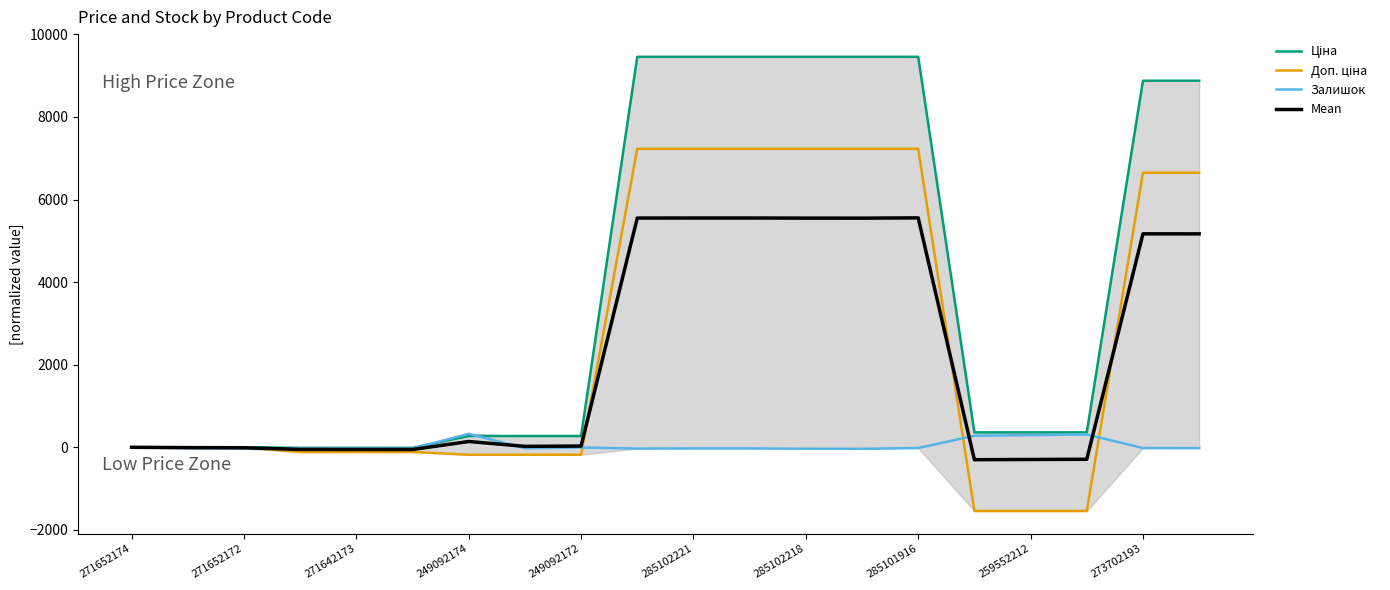

True or false: Доп. ціна and Mean cross at least once.

True